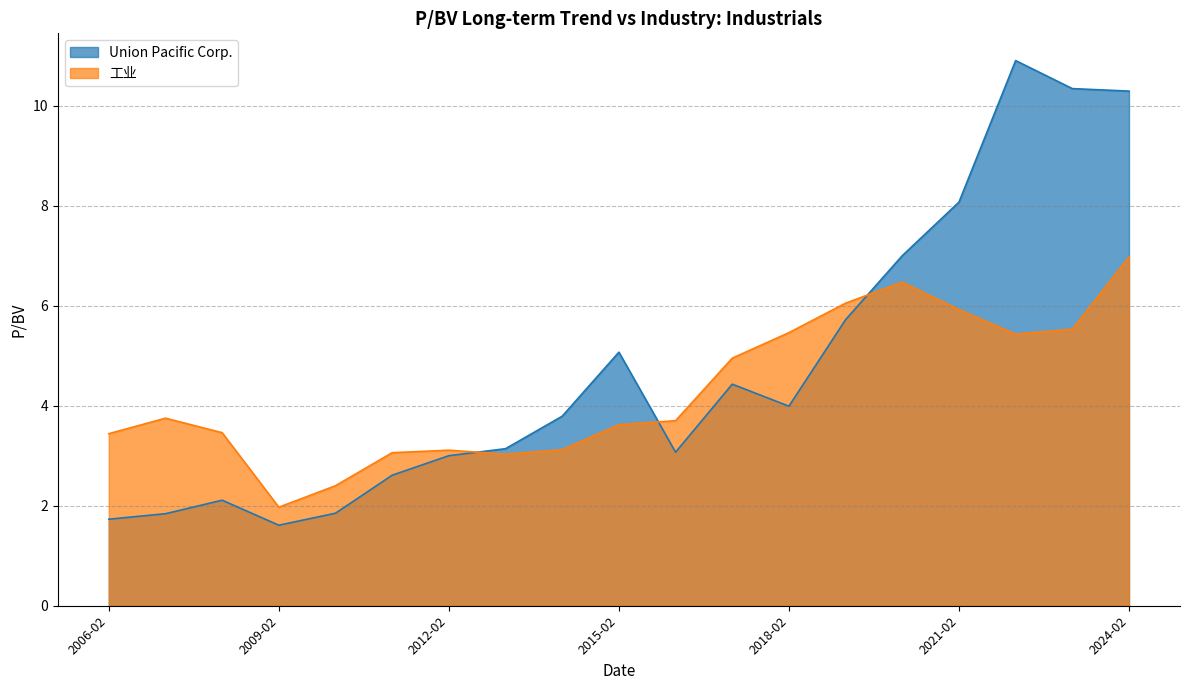

What value does the 工业 series have at 2006-02?

3.4